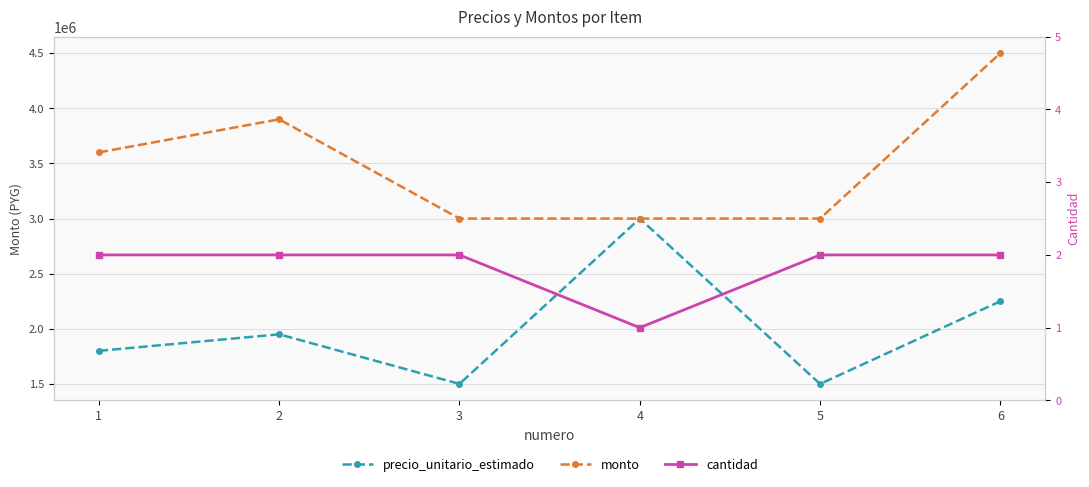

Rank the series at 4 from lowest to highest value.

cantidad, precio_unitario_estimado, monto